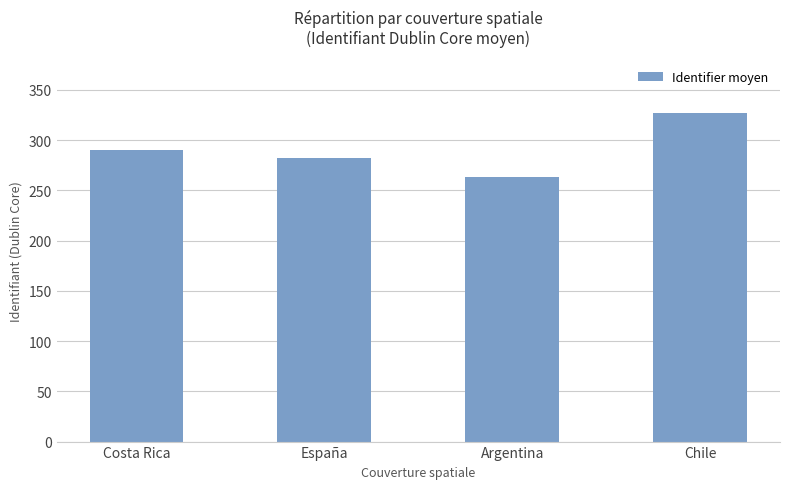

Reading left to right, what are all the values shown in this chart?

290	282	263	327